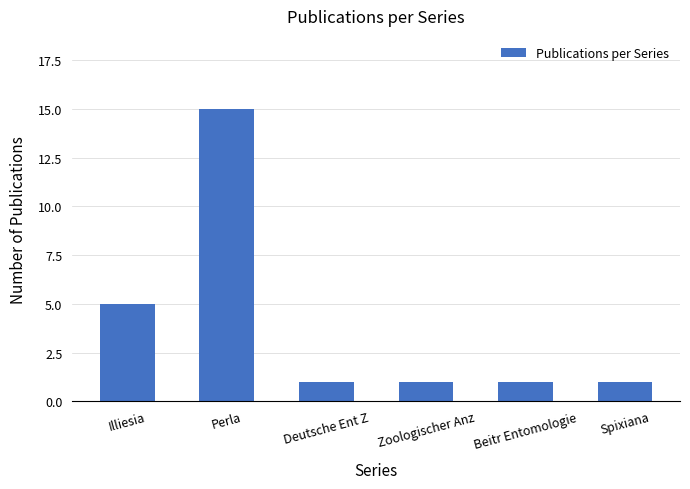

What is the average value?

4